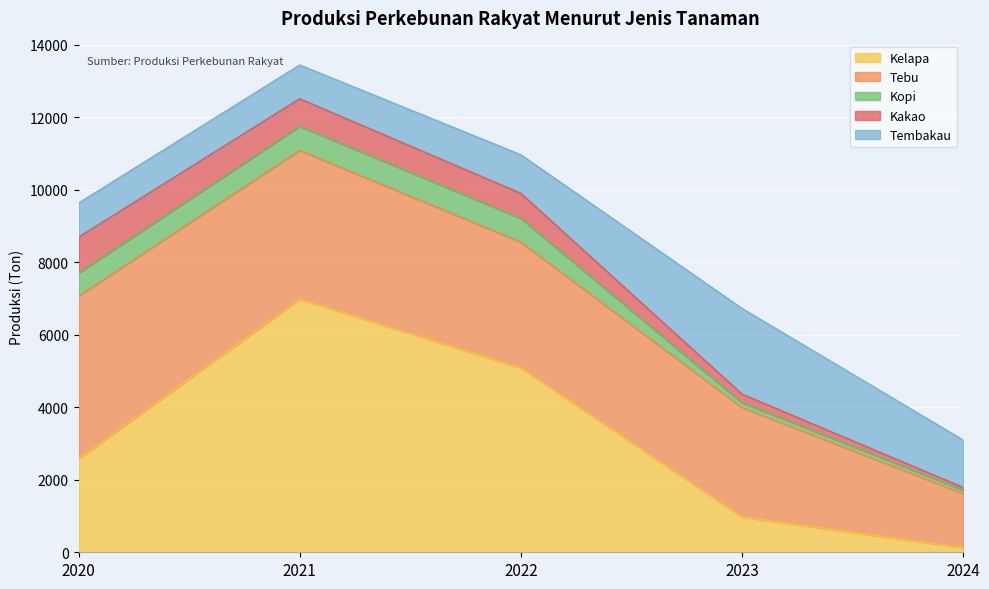

What is the maximum value for Kelapa?

6984.6